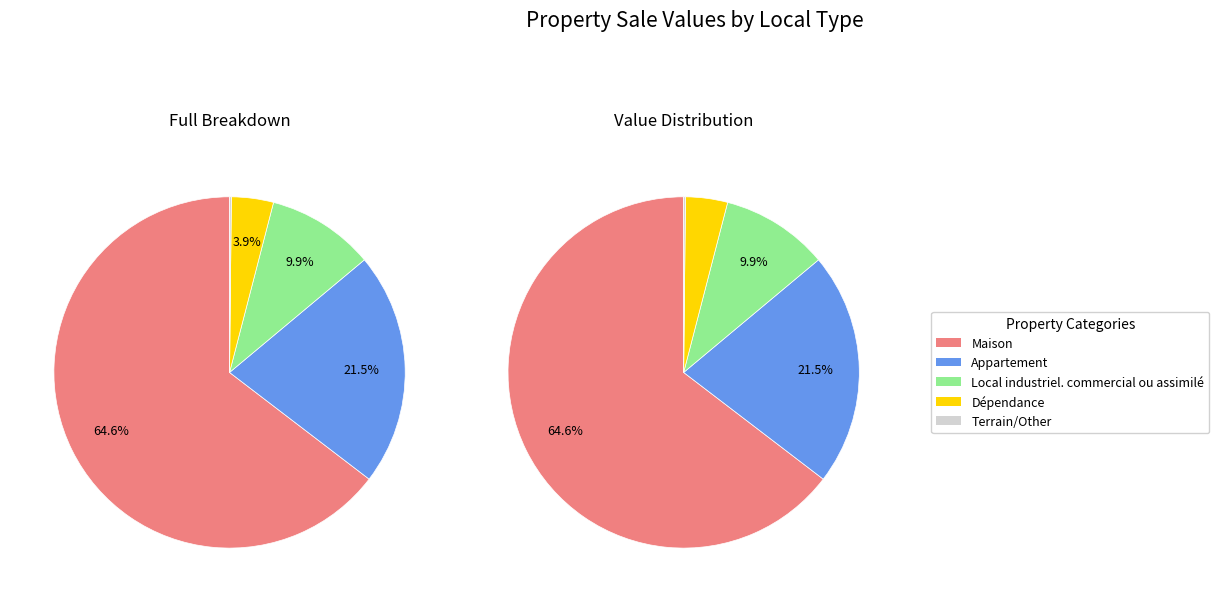

What percentage is the Dépendance slice, to the nearest percent?

4%